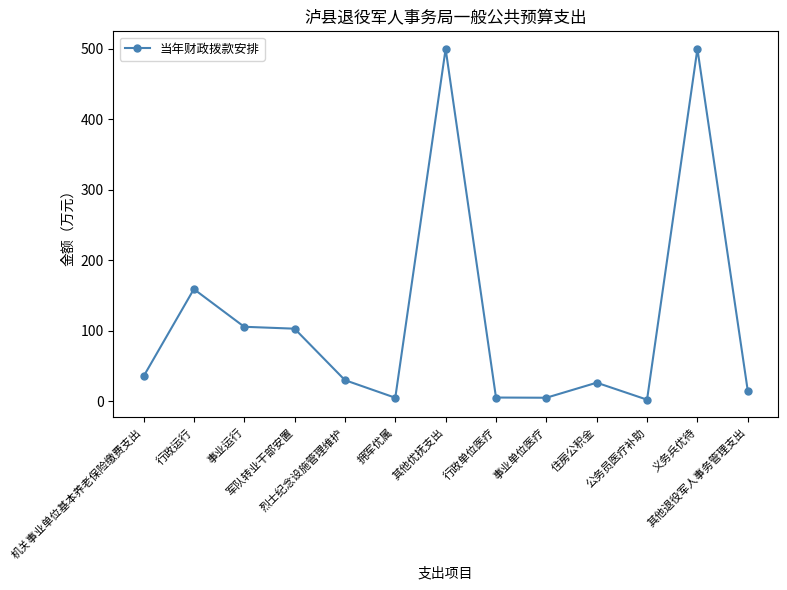

What is the maximum value shown in the chart?

500.0